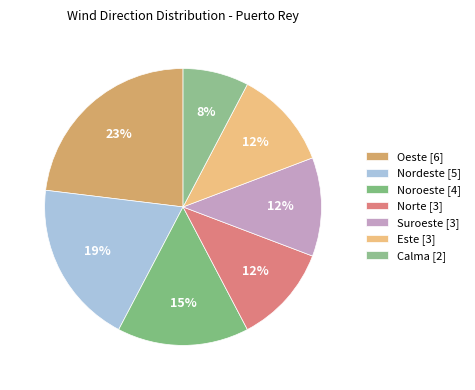

Is Noroeste the majority of the pie?

No